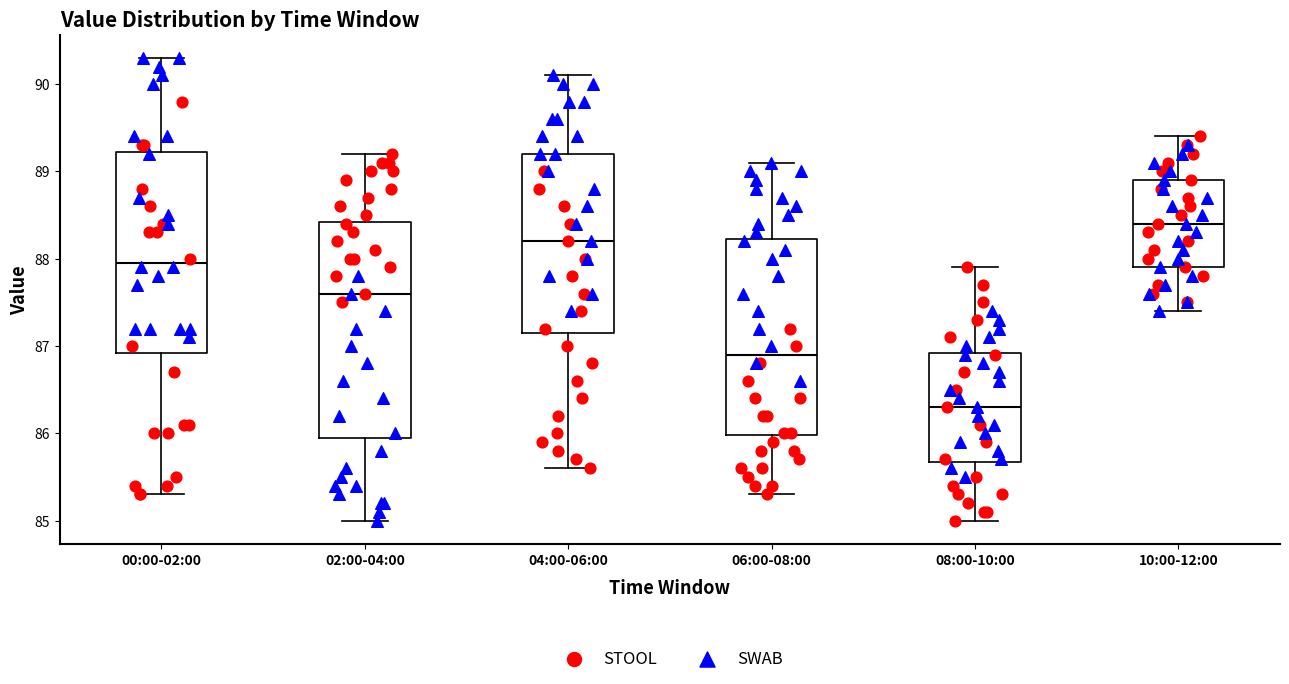

Reading left to right, read every box against the y-axis: the position of its median line, the range the box covers, and the ends of its whiskers. The values are not printed on the chart, so give them approximately, as read against the axis.

00:00-02:00: median 88.0, box 86.9 to 89.2, whiskers 85.3 to 90.3
02:00-04:00: median 87.6, box 86.0 to 88.4, whiskers 85.0 to 89.2
04:00-06:00: median 88.2, box 87.2 to 89.2, whiskers 85.6 to 90.1
06:00-08:00: median 86.9, box 86.0 to 88.2, whiskers 85.3 to 89.1
08:00-10:00: median 86.3, box 85.7 to 86.9, whiskers 85.0 to 87.9
10:00-12:00: median 88.4, box 87.9 to 88.9, whiskers 87.4 to 89.4